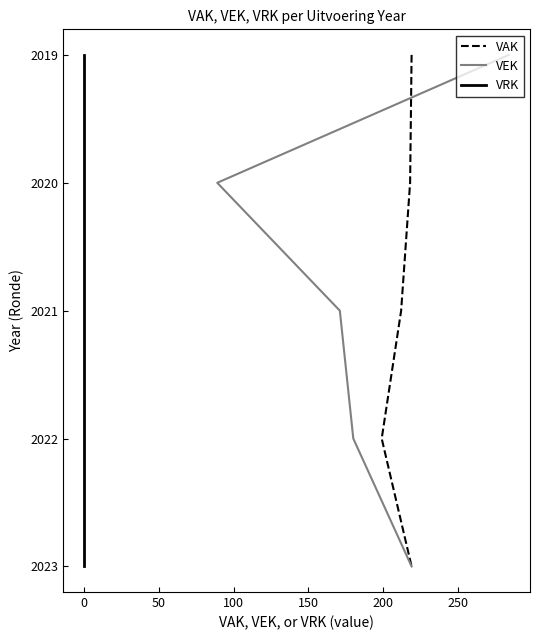

Which series has the largest total across all categories?

VAK